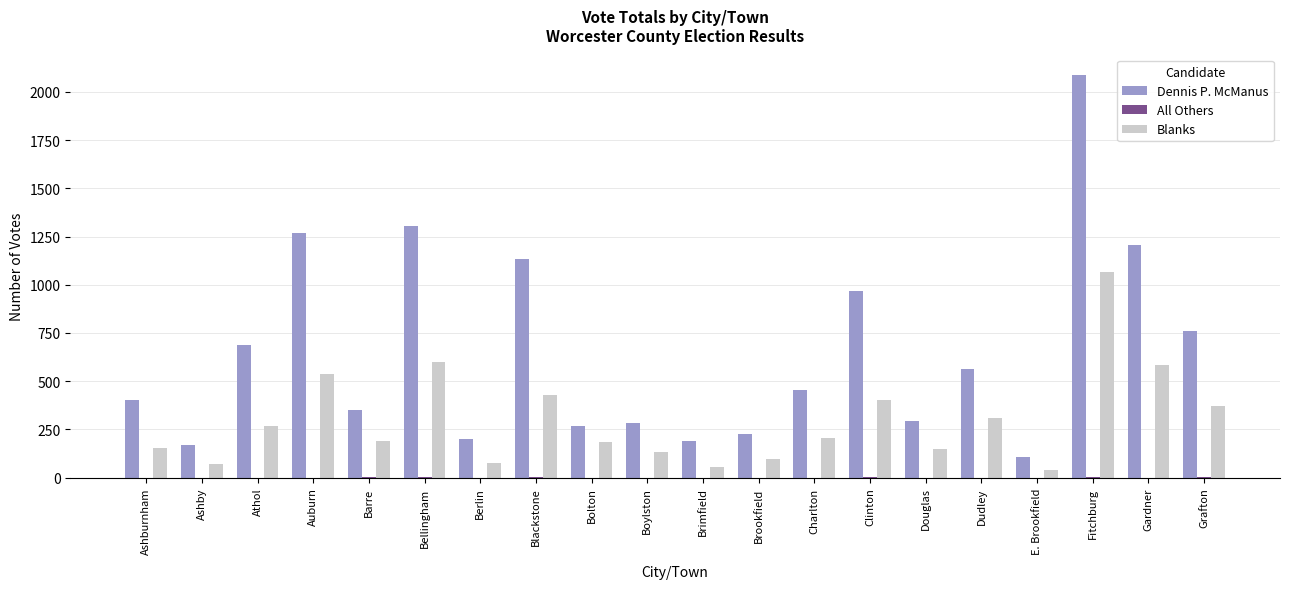

Are the bars horizontal?

No